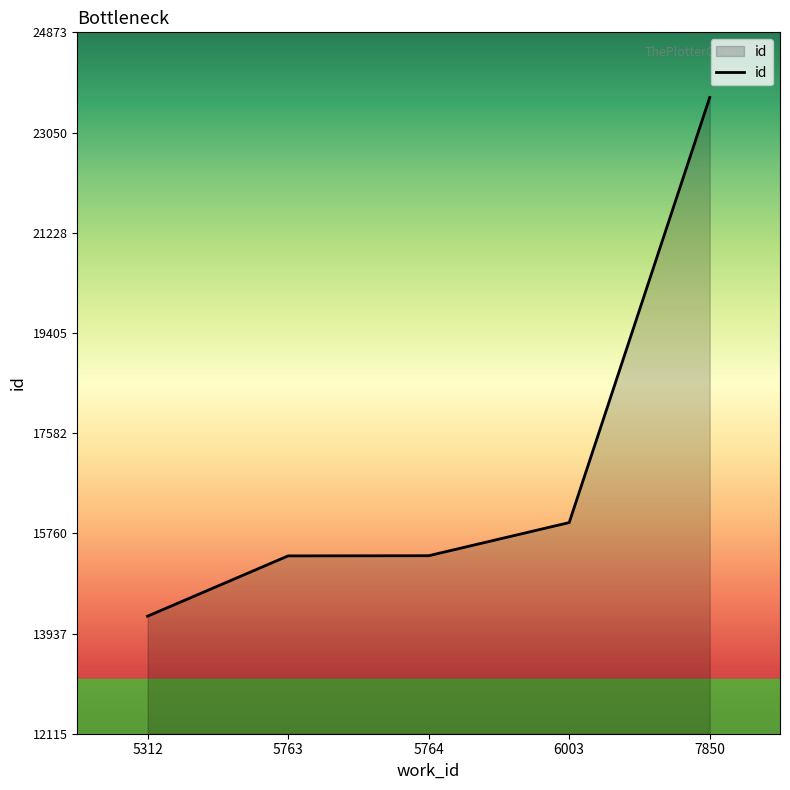

Where is the data nearest to the value 18971?

6003